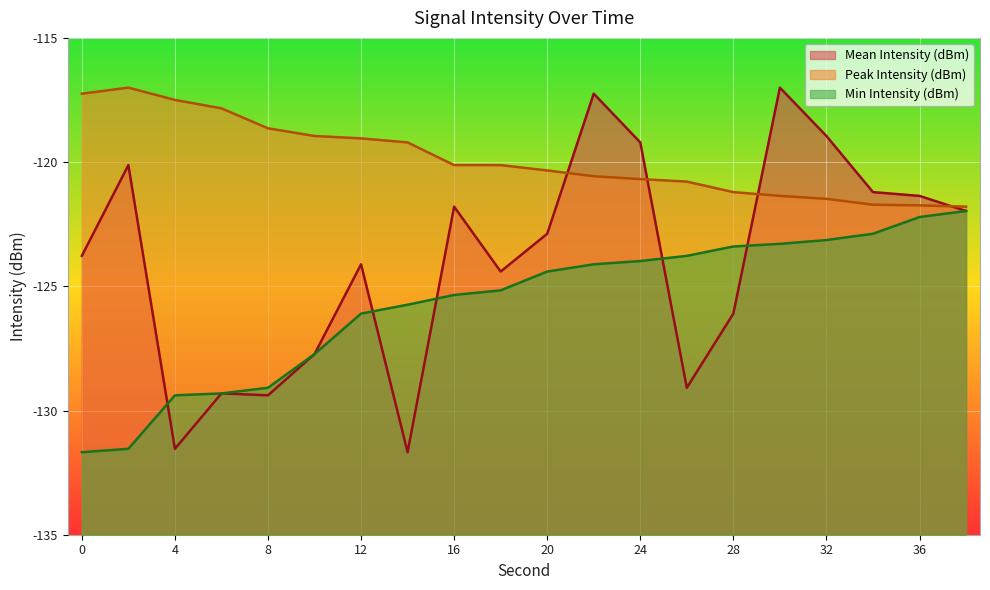

Which category has the highest value across all series?

30